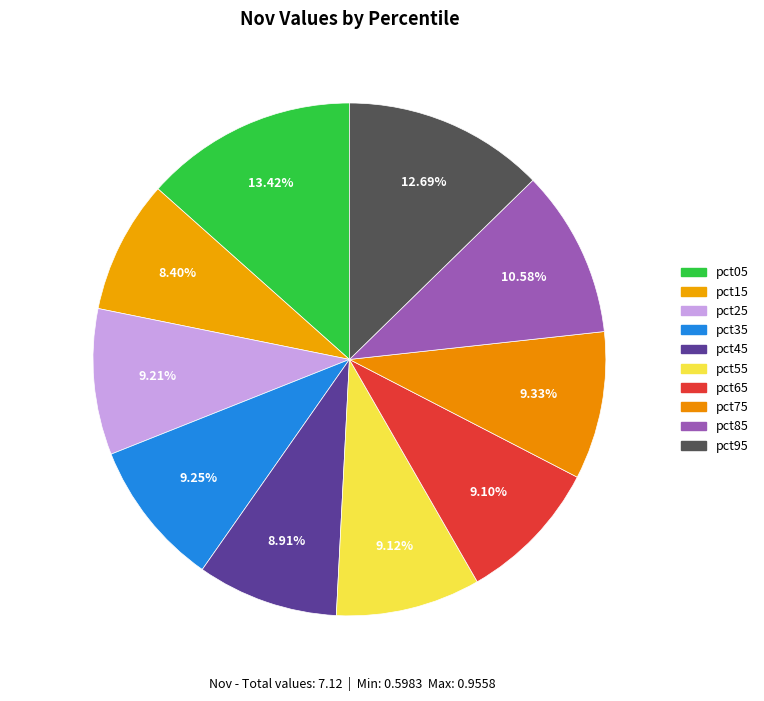

Which slice is the largest?

pct05